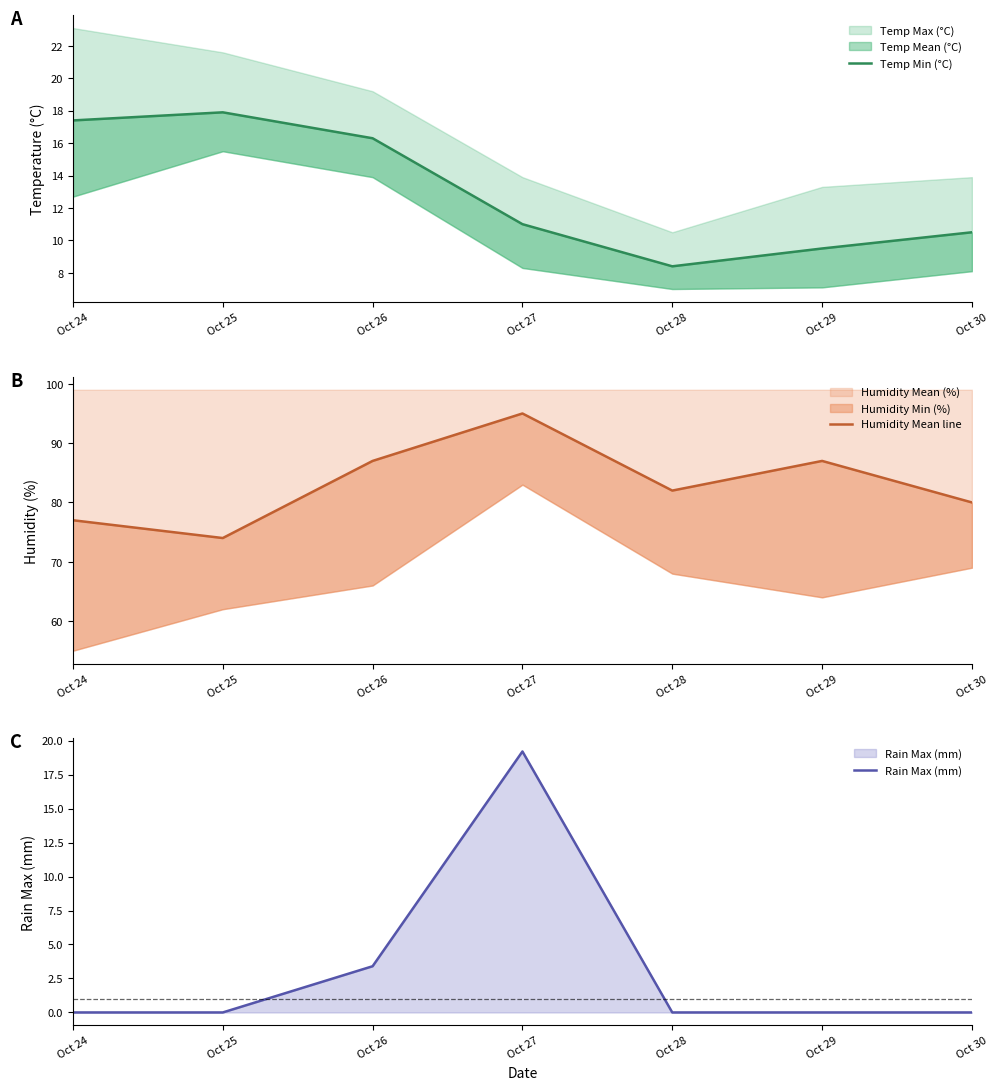

What is the total value across all series at Oct 29?

96.5